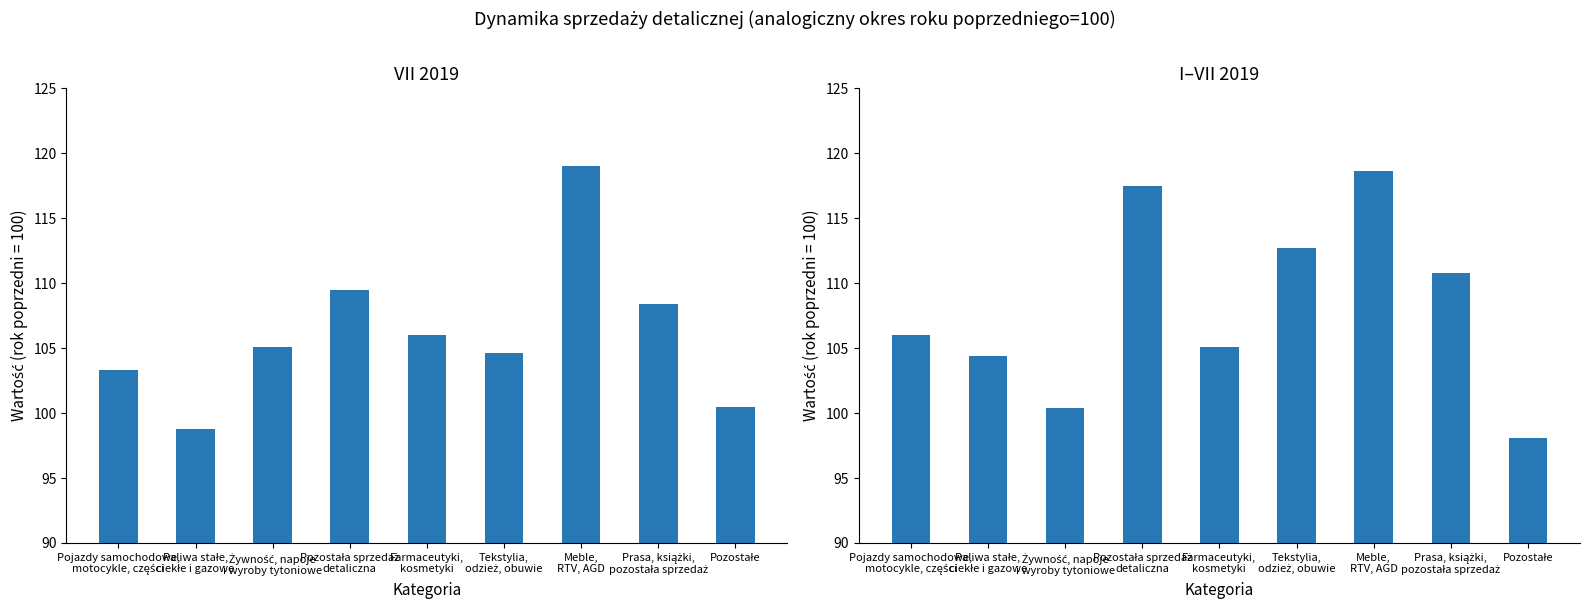

Reading left to right, list all the values displayed in this chart.

VII 2019: Pojazdy samochodowe,
motocykle, części=103.3	Paliwa stałe,
ciekłe i gazowe=98.8	Żywność, napoje
i wyroby tytoniowe=105.1	Pozostała sprzedaż
detaliczna=109.5	Farmaceutyki,
kosmetyki=106.0	Tekstylia,
odzież, obuwie=104.6	Meble,
RTV, AGD=119.0	Prasa, książki,
pozostała sprzedaż=108.4	Pozostałe=100.5
I-VII 2019: Pojazdy samochodowe,
motocykle, części=106.0	Paliwa stałe,
ciekłe i gazowe=104.4	Żywność, napoje
i wyroby tytoniowe=100.4	Pozostała sprzedaż
detaliczna=117.5	Farmaceutyki,
kosmetyki=105.1	Tekstylia,
odzież, obuwie=112.7	Meble,
RTV, AGD=118.6	Prasa, książki,
pozostała sprzedaż=110.8	Pozostałe=98.1